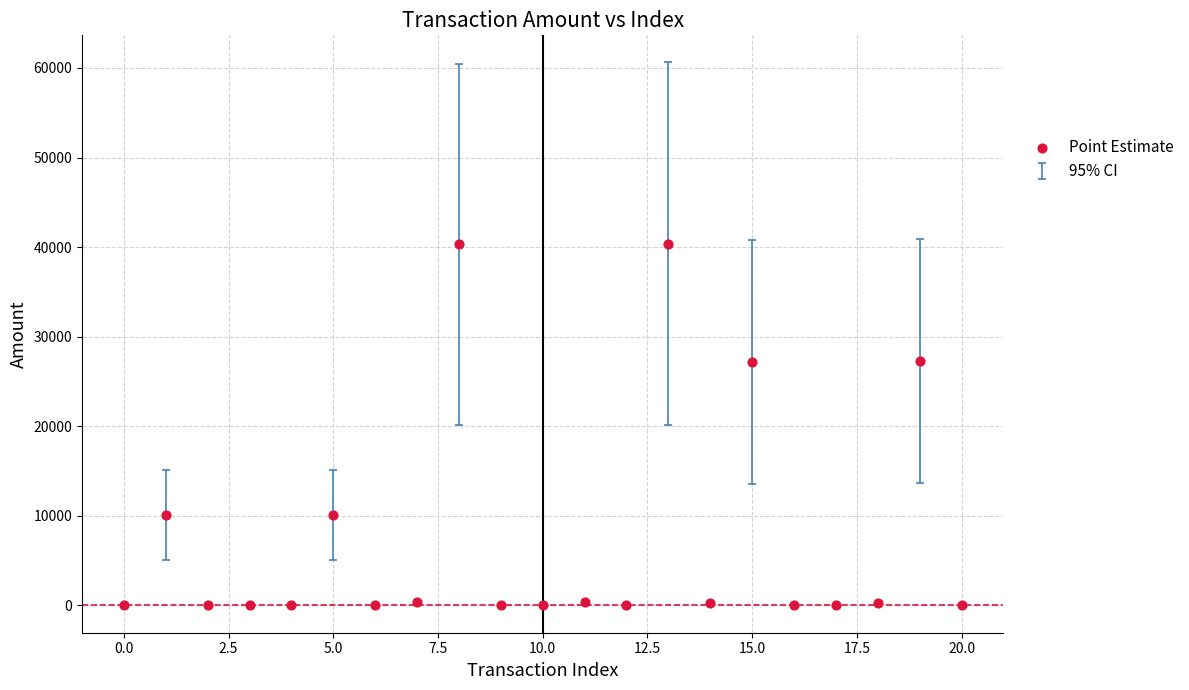

What is the range of Y values (max minus min)?

40400.1